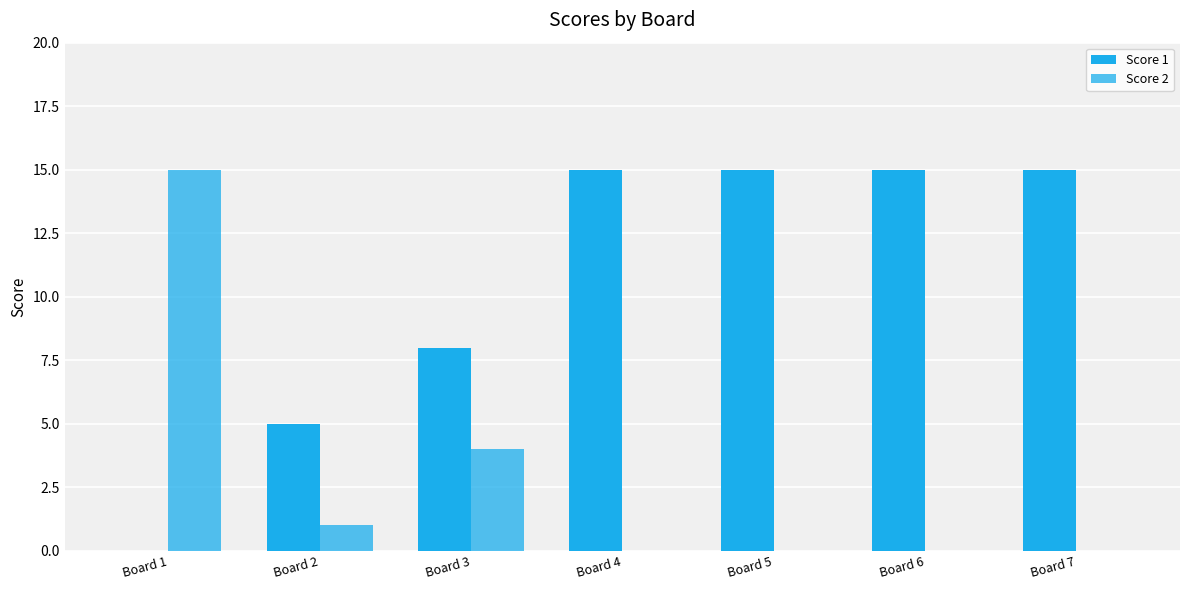

The value of Score 1 at Board 2 is 2. True or false?

False